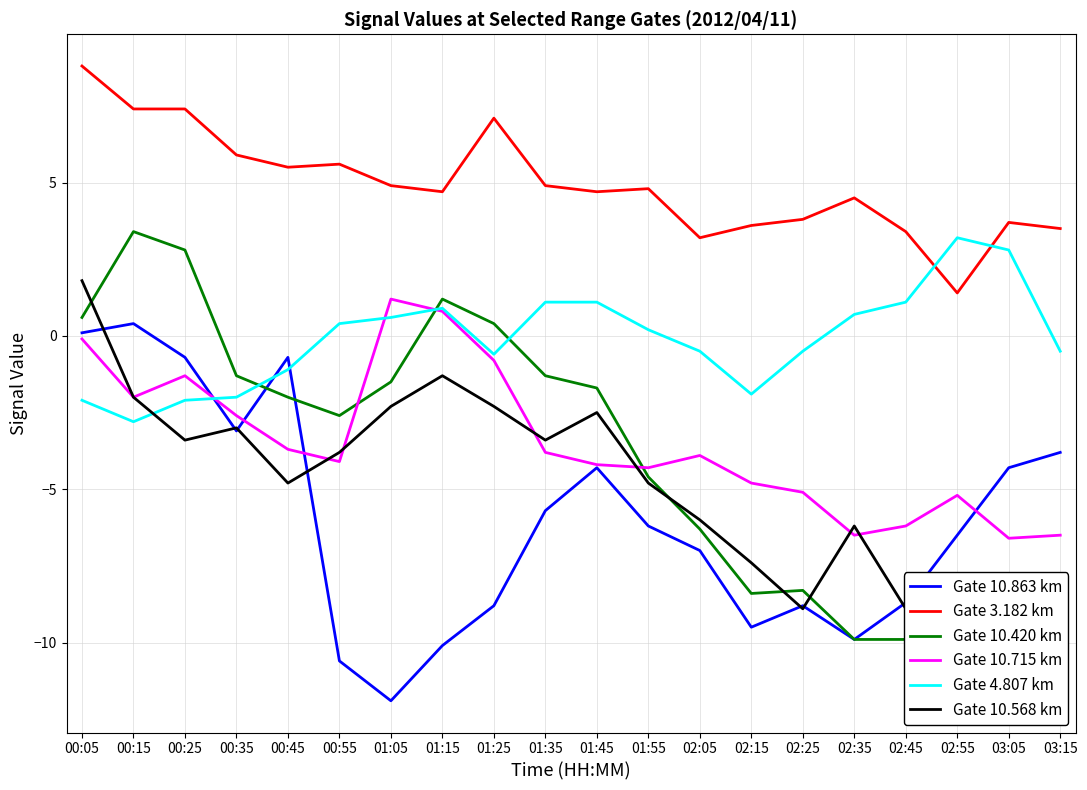

At which label does Gate 4.807 km first exceed 0?

00:55